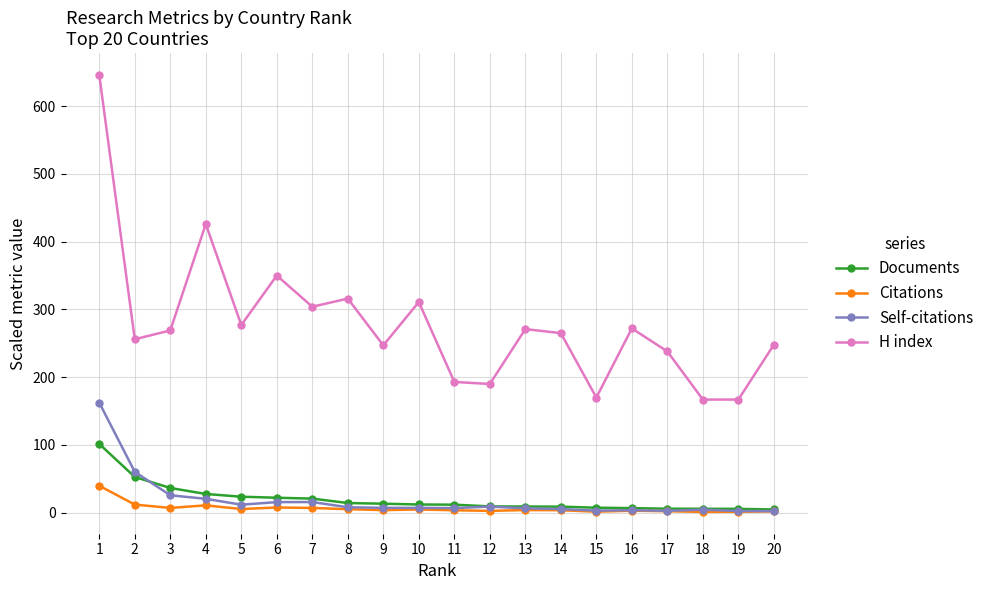

What is the sum of the Self-citations values at 5 and 16?

15.6